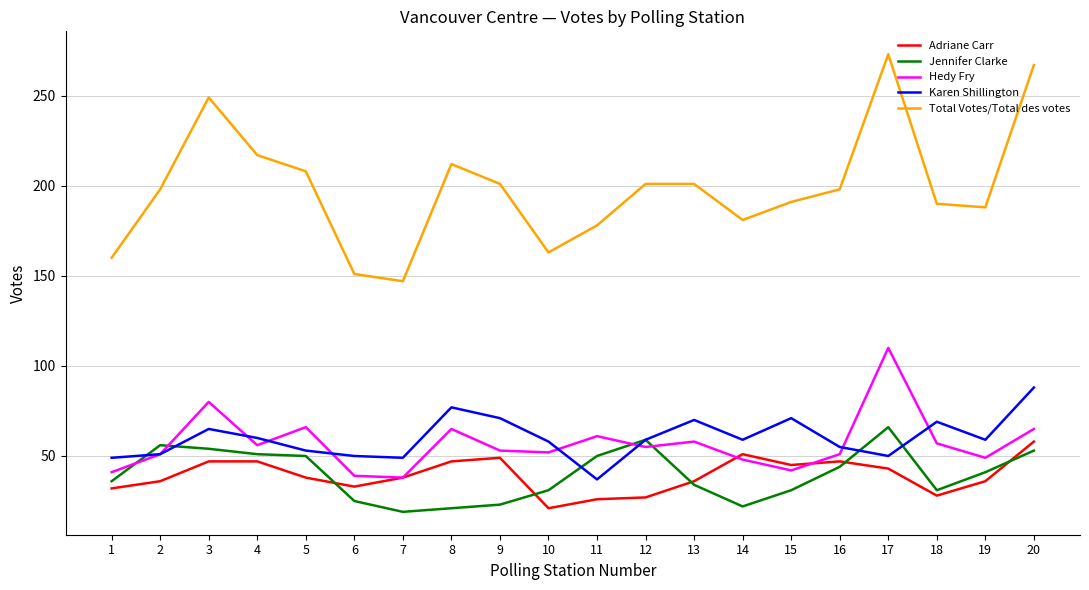

Is this an area chart (filled region under the line)?

No